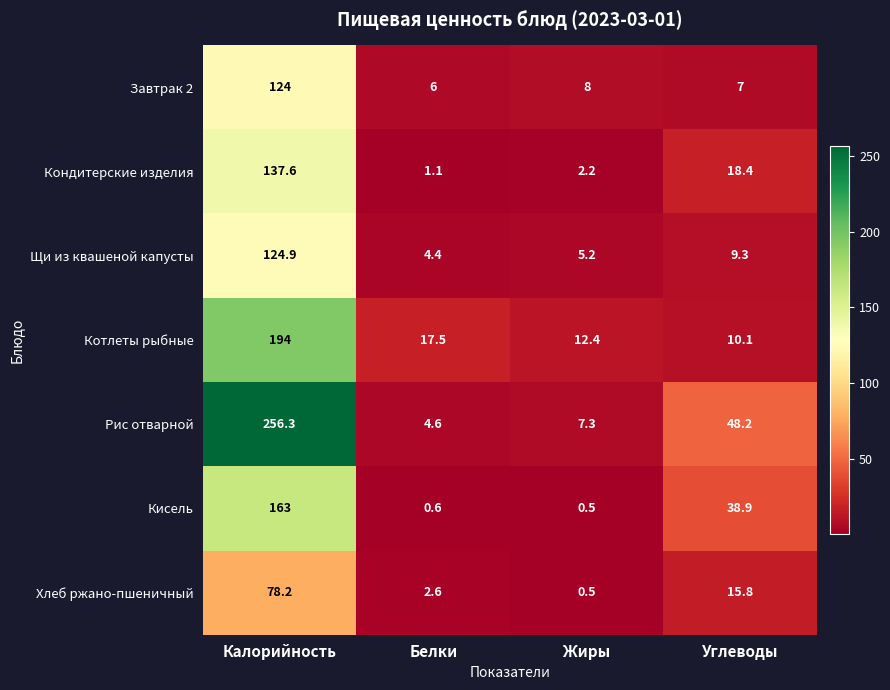

The Рис отварной series shows 256.3 at Калорийность. True or false?

True